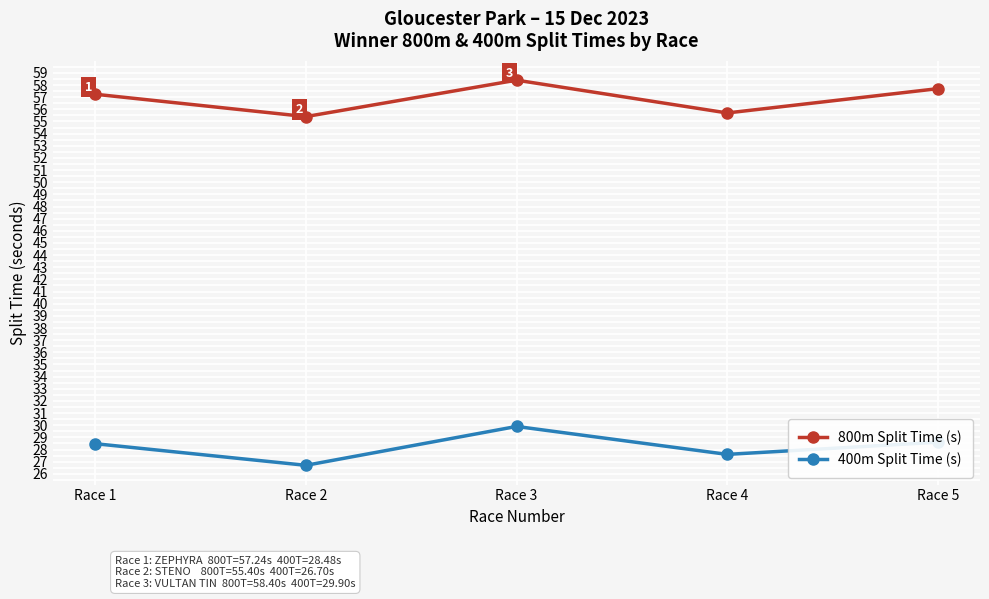

Which series has the largest range (max minus min)?

400m Split Time (s)